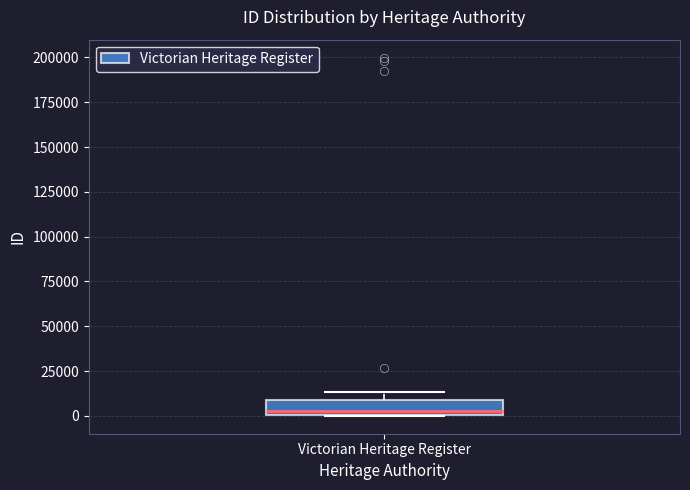

Where is the lower edge of the box for Victorian Heritage Register on the y-axis? The values are not printed on the chart, so give them approximately, as read against the axis.

0